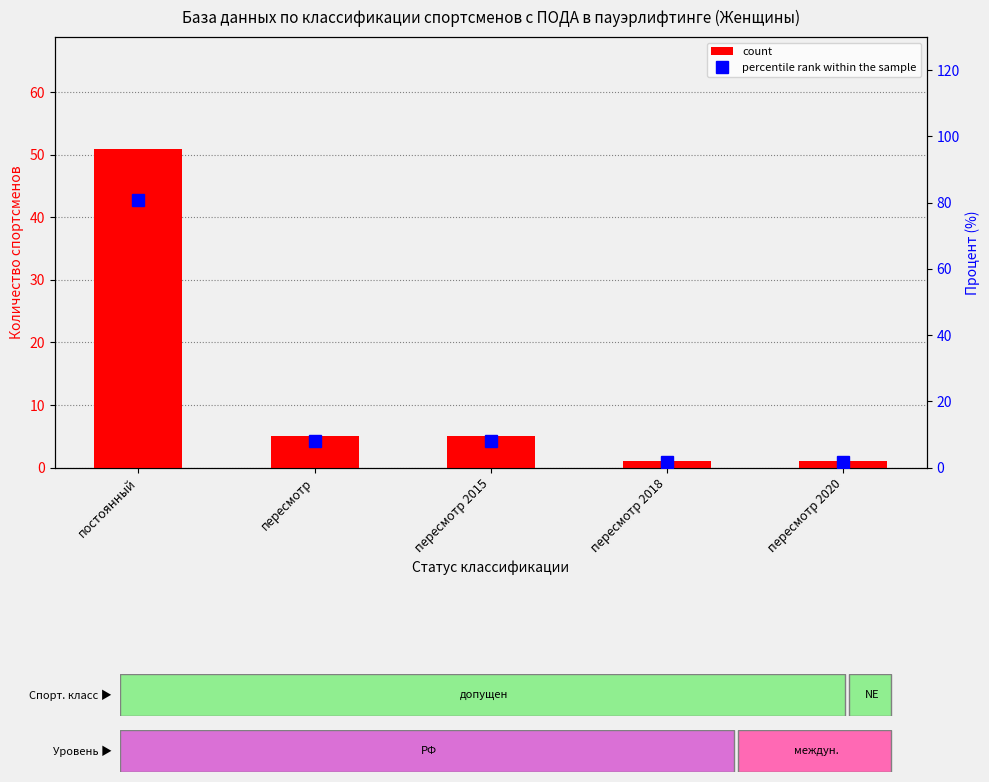

What is the highest value of the percentile rank within the sample series?

81.0